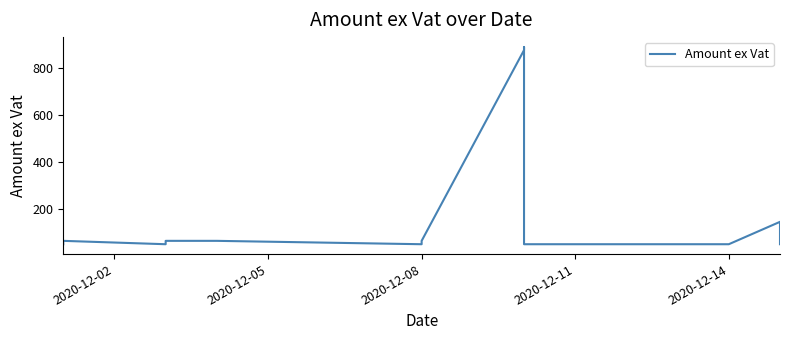

How many categories are shown in the chart?

30